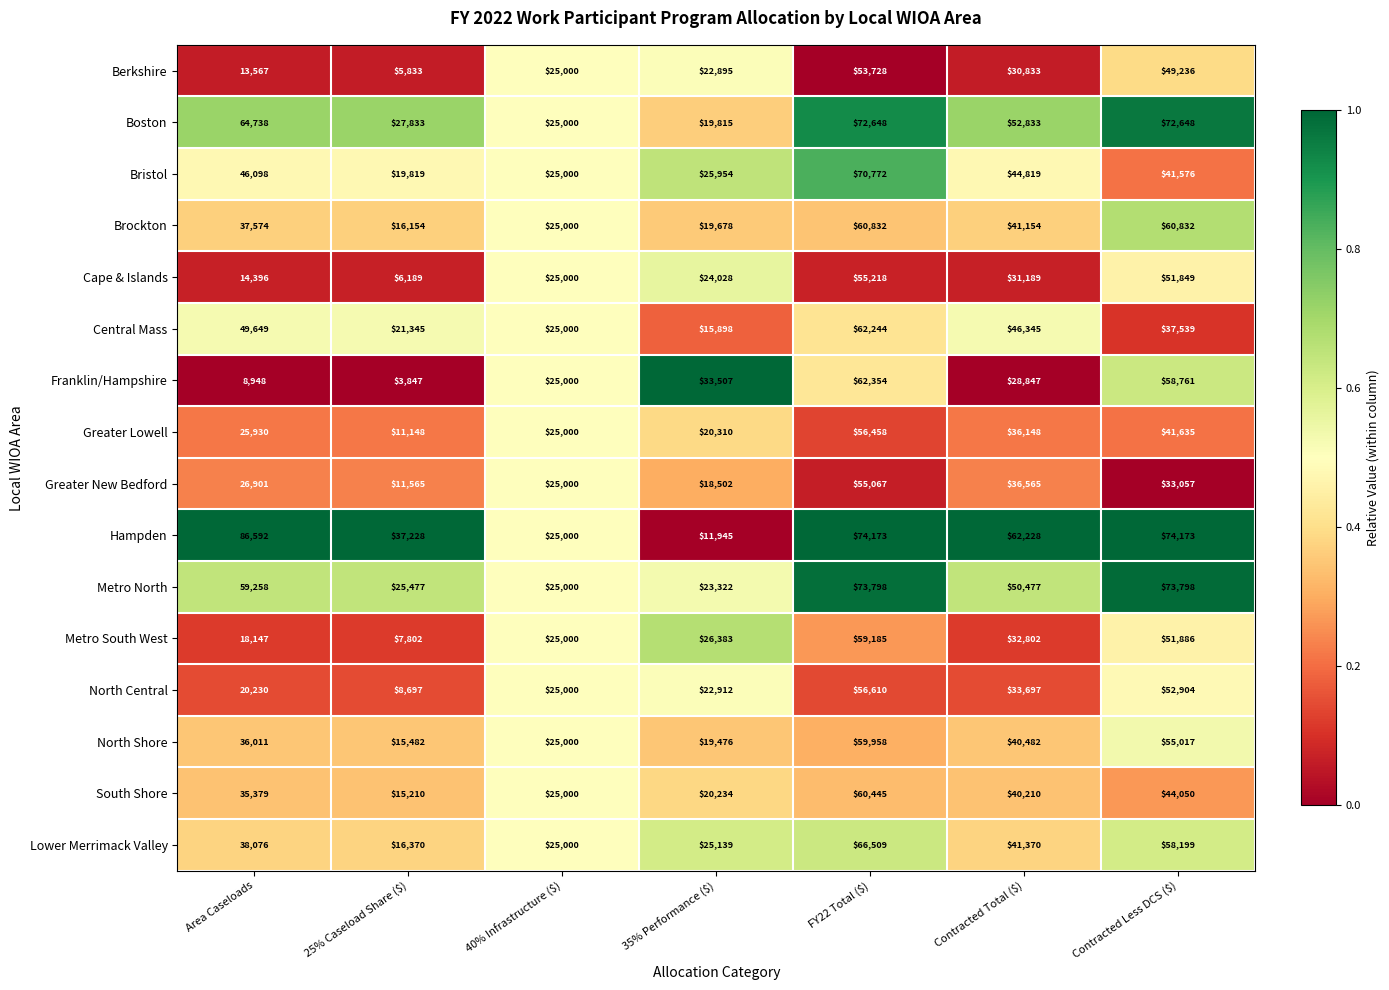

What value does the Metro North series have at 35% Performance ($), to the nearest 10?

23320